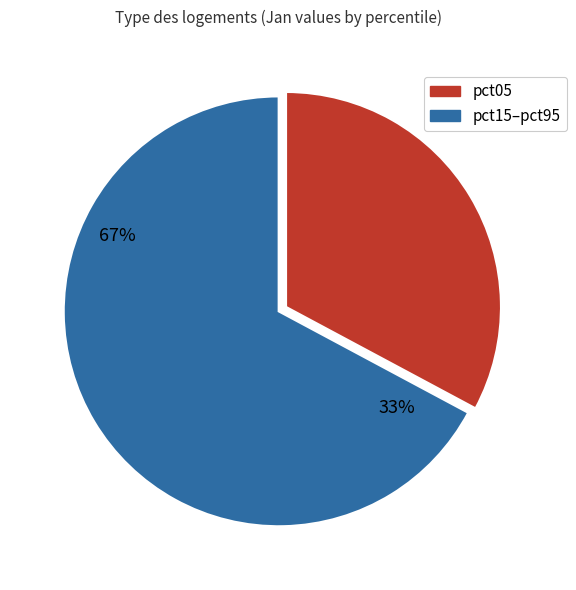

To the nearest percent, what is the combined percentage of pct85 and pct45?

13%